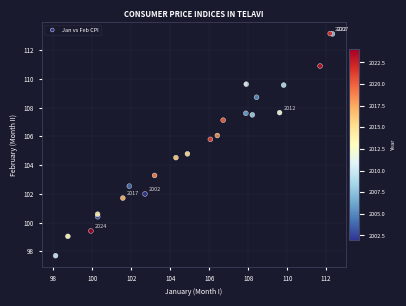

What Y value in the scatter plot is closest to 105?

104.8